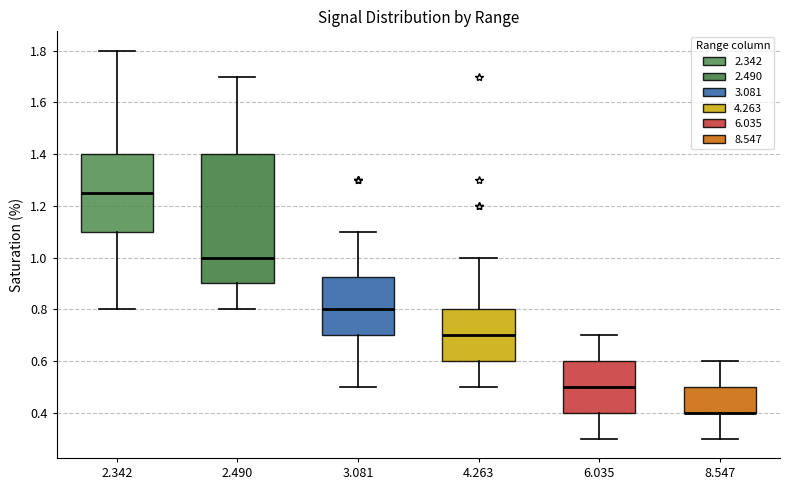

Where is the lower edge of the box at x = 2.342 on the y-axis? The values are not printed on the chart, so give them approximately, as read against the axis.

1.10